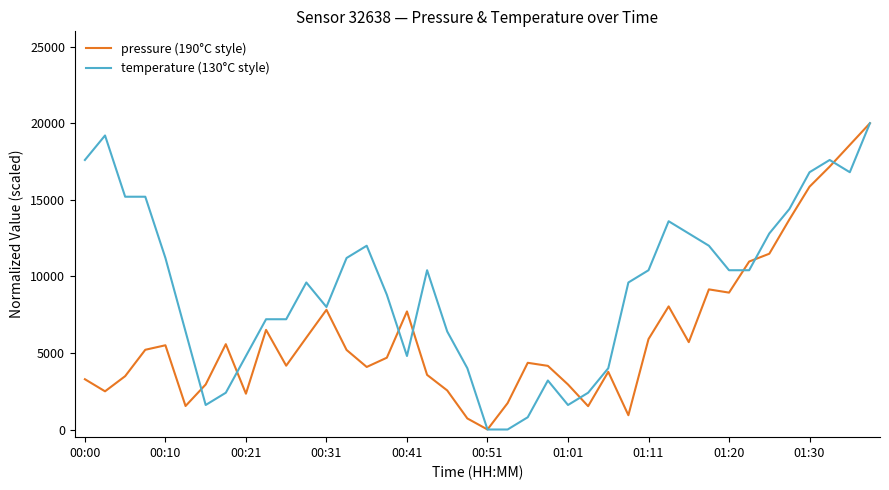

List the series in order of their overall mean, lowest first.

pressure (190°C style), temperature (130°C style)